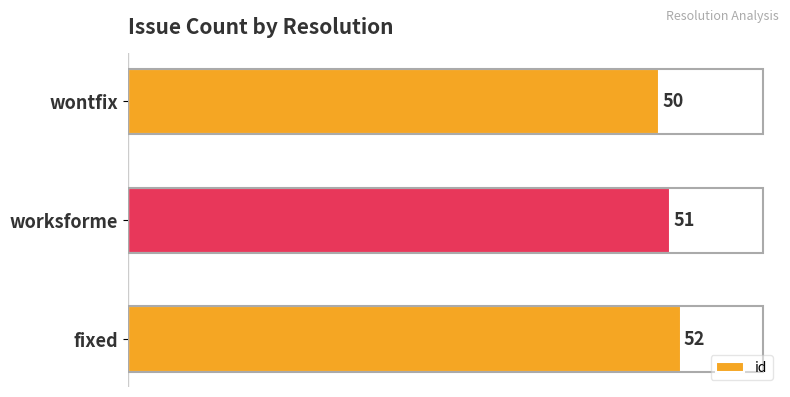

Is it true that the value at wontfix is 50?

True